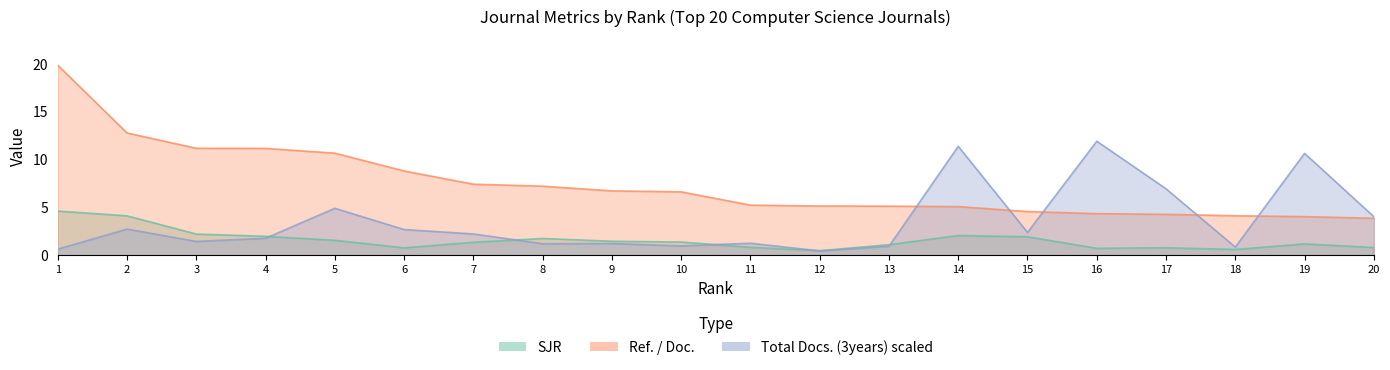

Reading right to left, extract all data points from this chart.

SJR: 20=0.8	19=1.2	18=0.6	17=0.8	16=0.7	15=1.9	14=2.1	13=1.1	12=0.5	11=0.8	10=1.4	9=1.5	8=1.7	7=1.4	6=0.8	5=1.6	4=2.0	3=2.2	2=4.1	1=4.6
Ref. / Doc.: 20=3.9	19=4.0	18=4.1	17=4.3	16=4.3	15=4.6	14=5.1	13=5.1	12=5.1	11=5.2	10=6.6	9=6.7	8=7.2	7=7.4	6=8.8	5=10.7	4=11.2	3=11.2	2=12.8	1=19.8
Total Docs. (3years) scaled: 20=4.0	19=10.6	18=0.8	17=6.9	16=11.9	15=2.4	14=11.4	13=0.9	12=0.5	11=1.2	10=1.0	9=1.2	8=1.2	7=2.2	6=2.7	5=4.9	4=1.8	3=1.4	2=2.7	1=0.6